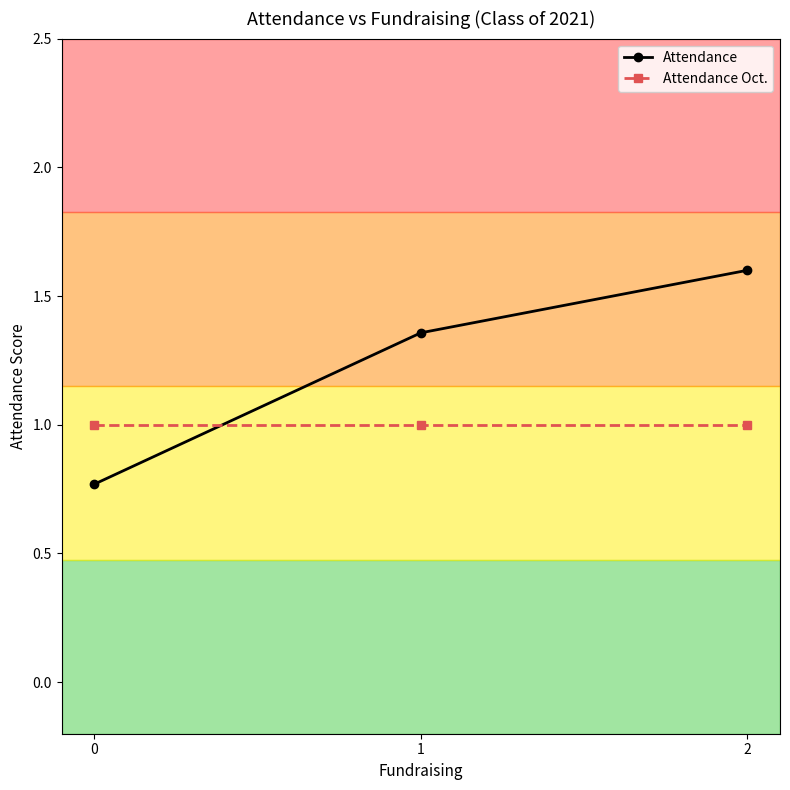

Is the value of Attendance at 1 greater than the value of Attendance Oct. at 1?

Yes